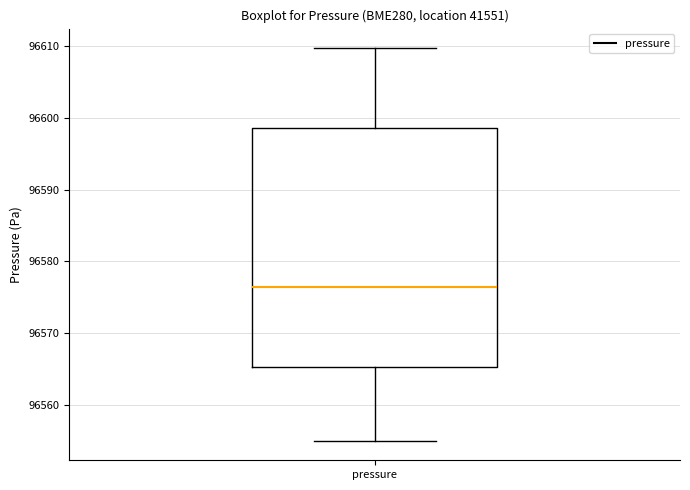

Read this box plot against the y-axis: the position of the median line, the range covered by the box, and the ends of both whiskers. The values are not printed on the chart, so give them approximately, as read against the axis.

median 96576, box 96565 to 96599, whiskers 96555 to 96610